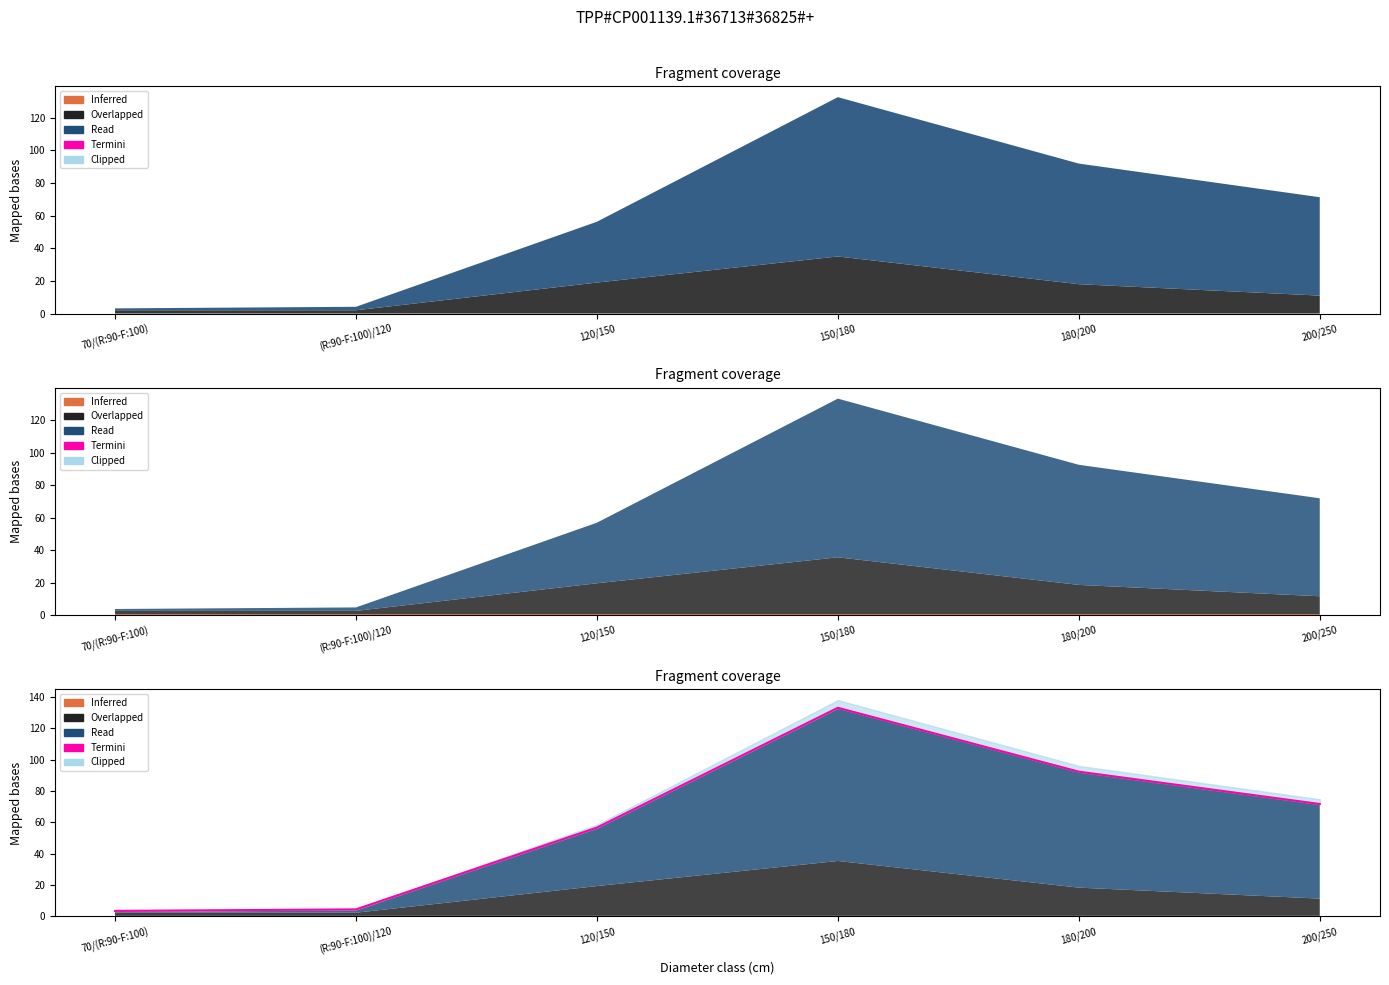

Is it true that the value at 150/180 is 185.2?

False